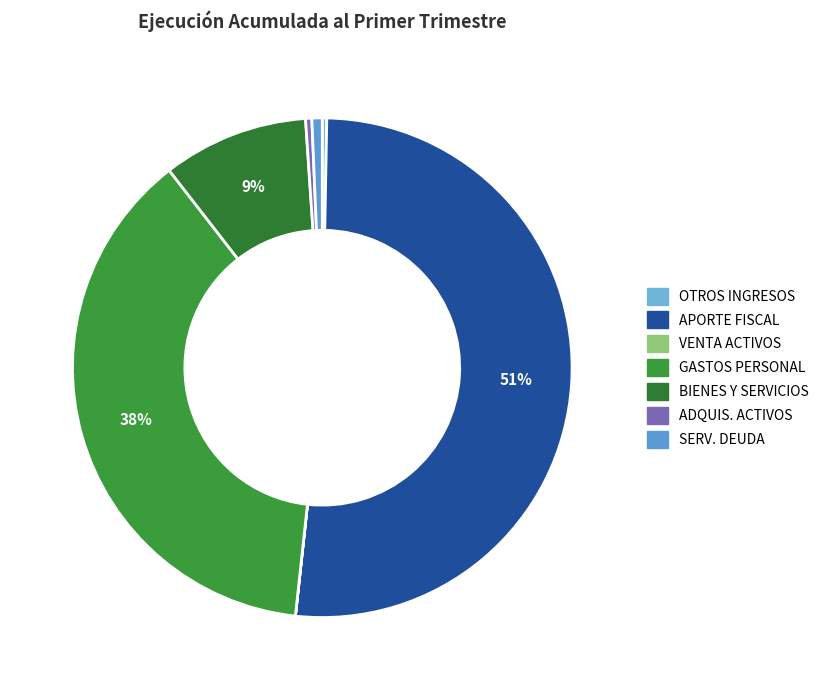

What is the largest slice in the pie chart?

APORTE FISCAL